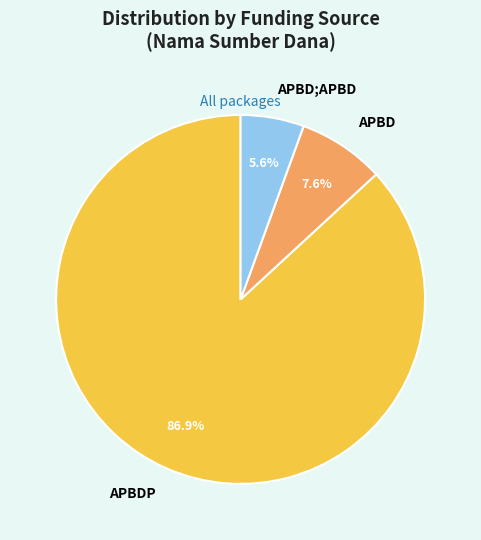

How many slices are in this pie chart?

3